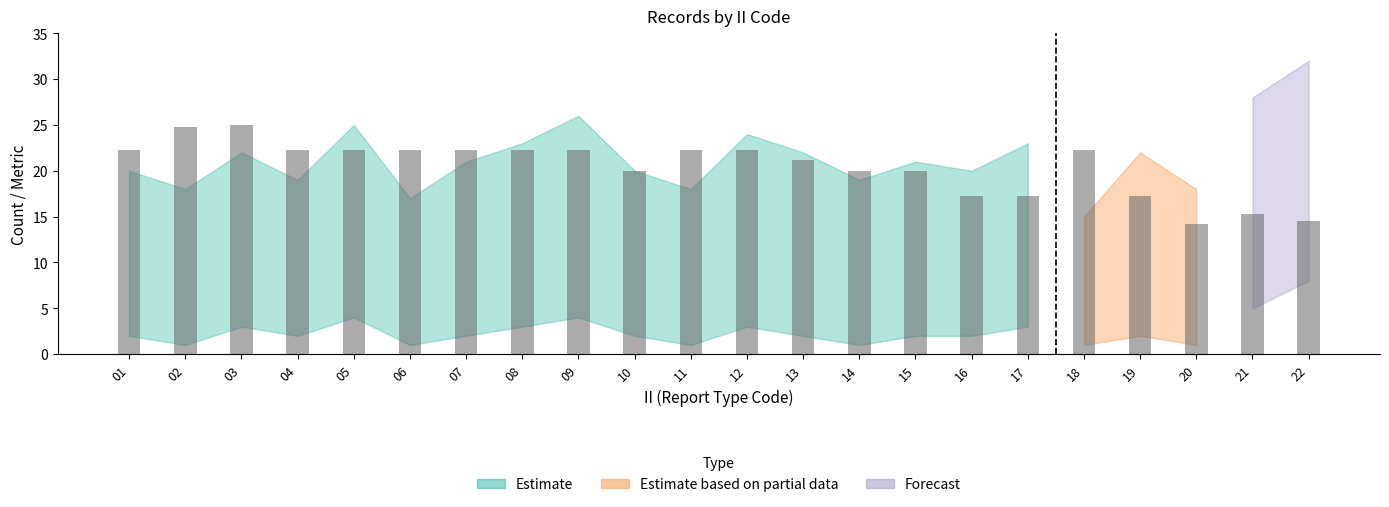

What is the greatest value displayed?

25.0